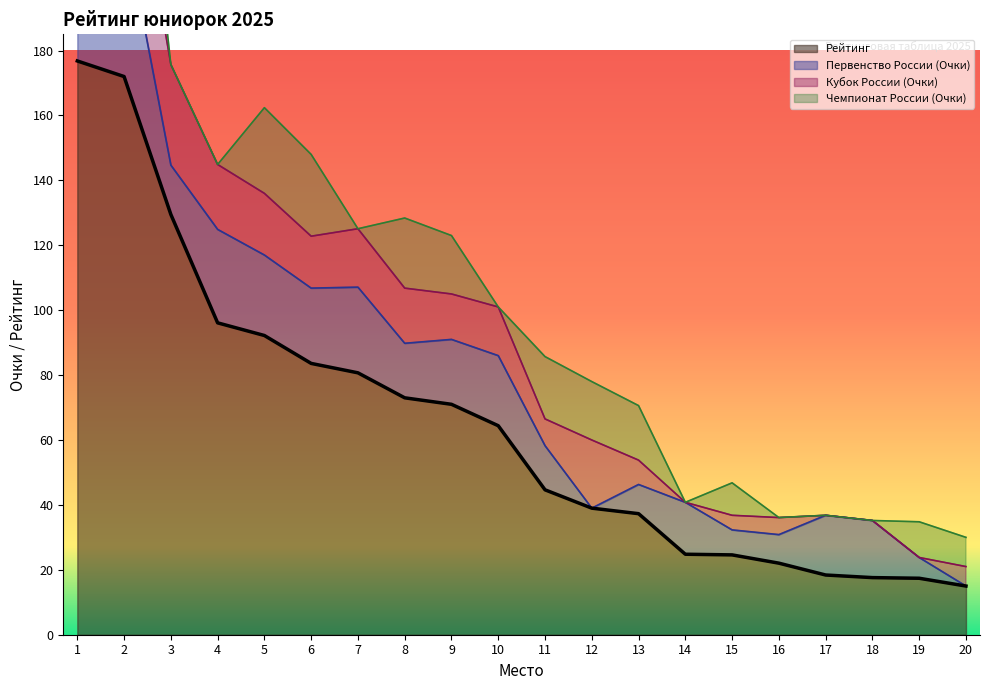

Is it true that Рейтинг equals 73.0 at 8?

True